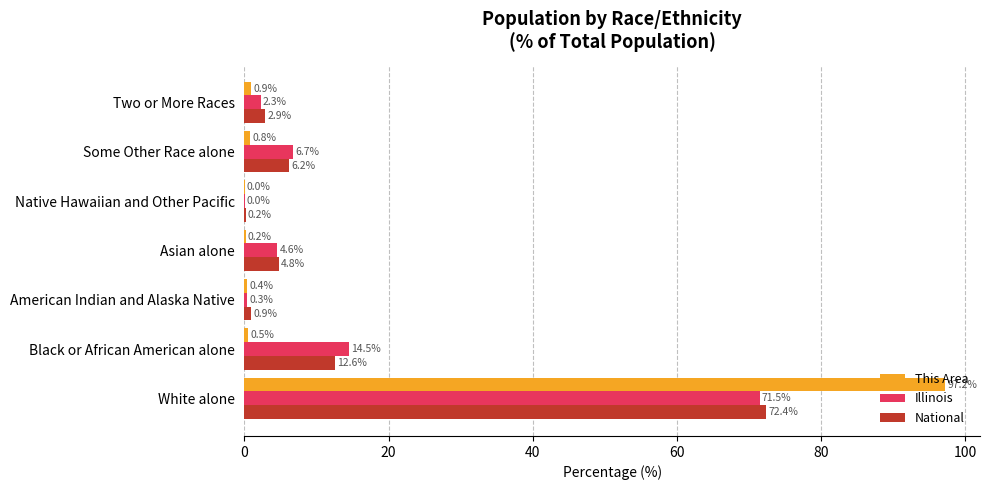

The value of Illinois at American Indian and Alaska Native is 0.3. True or false?

True